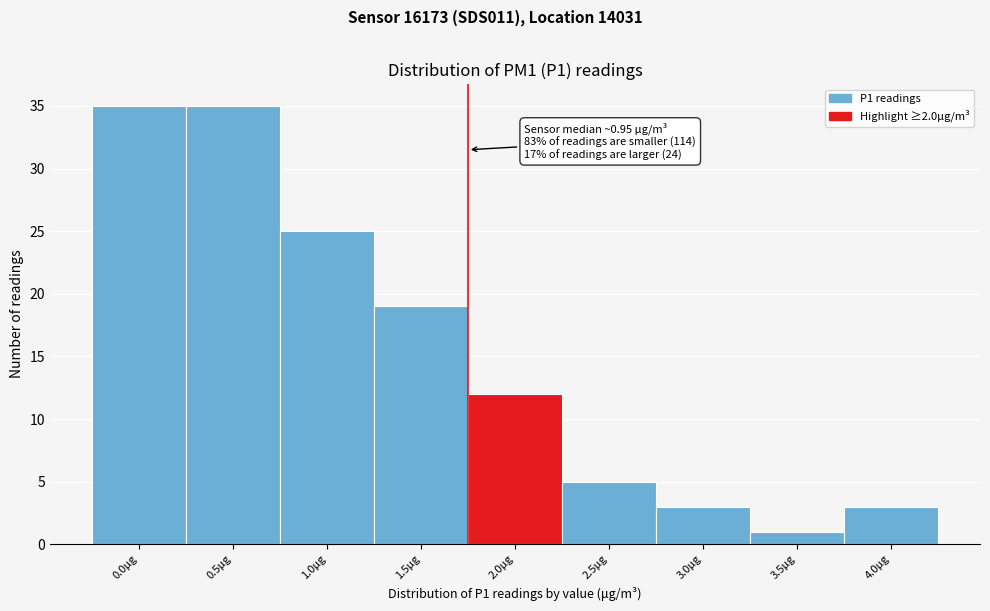

Reading left to right, what are all the values shown in this chart?

35	35	25	19	12	5	3	1	3